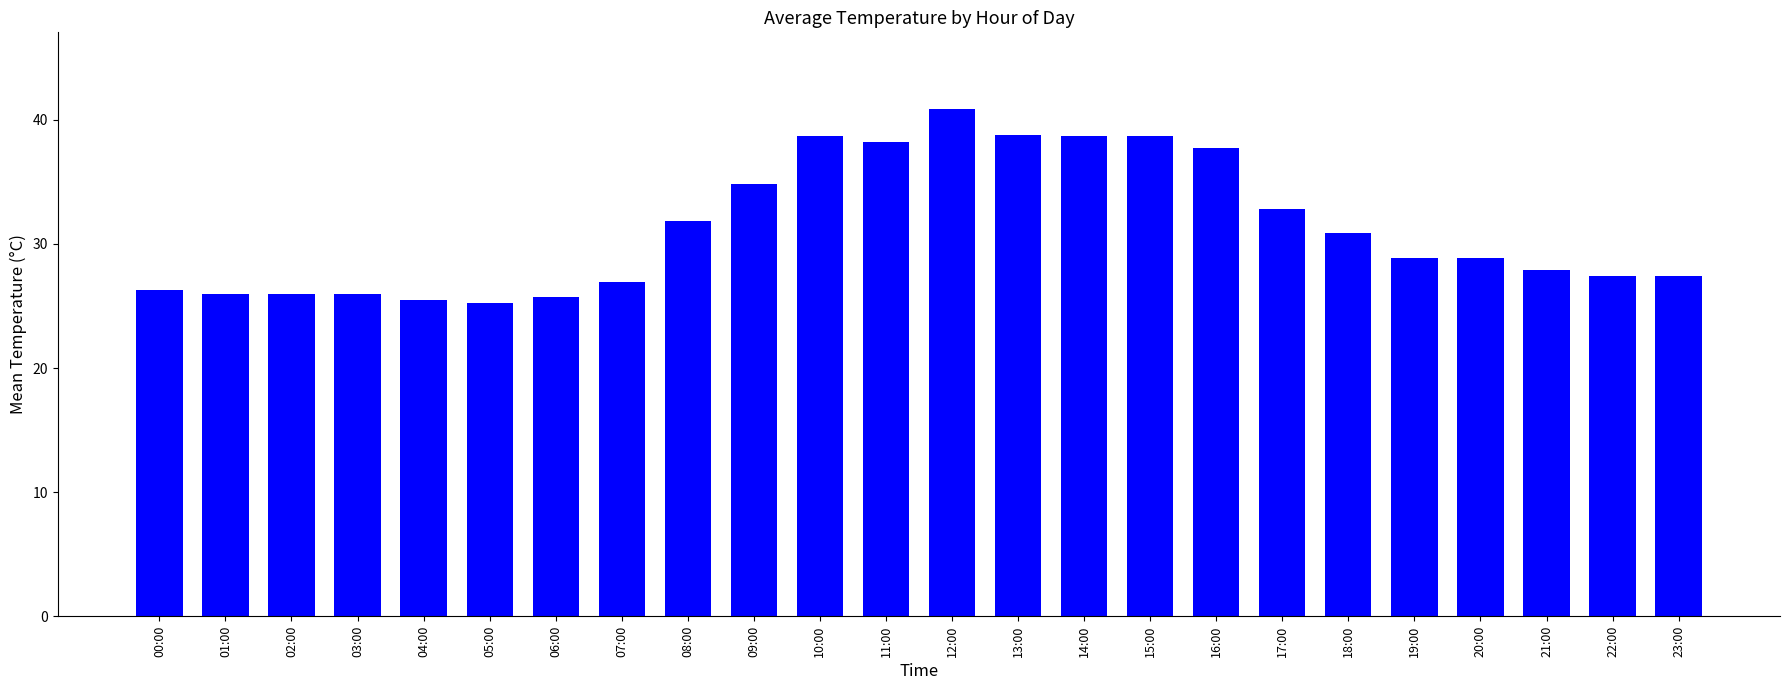

What is the average value?

31.3